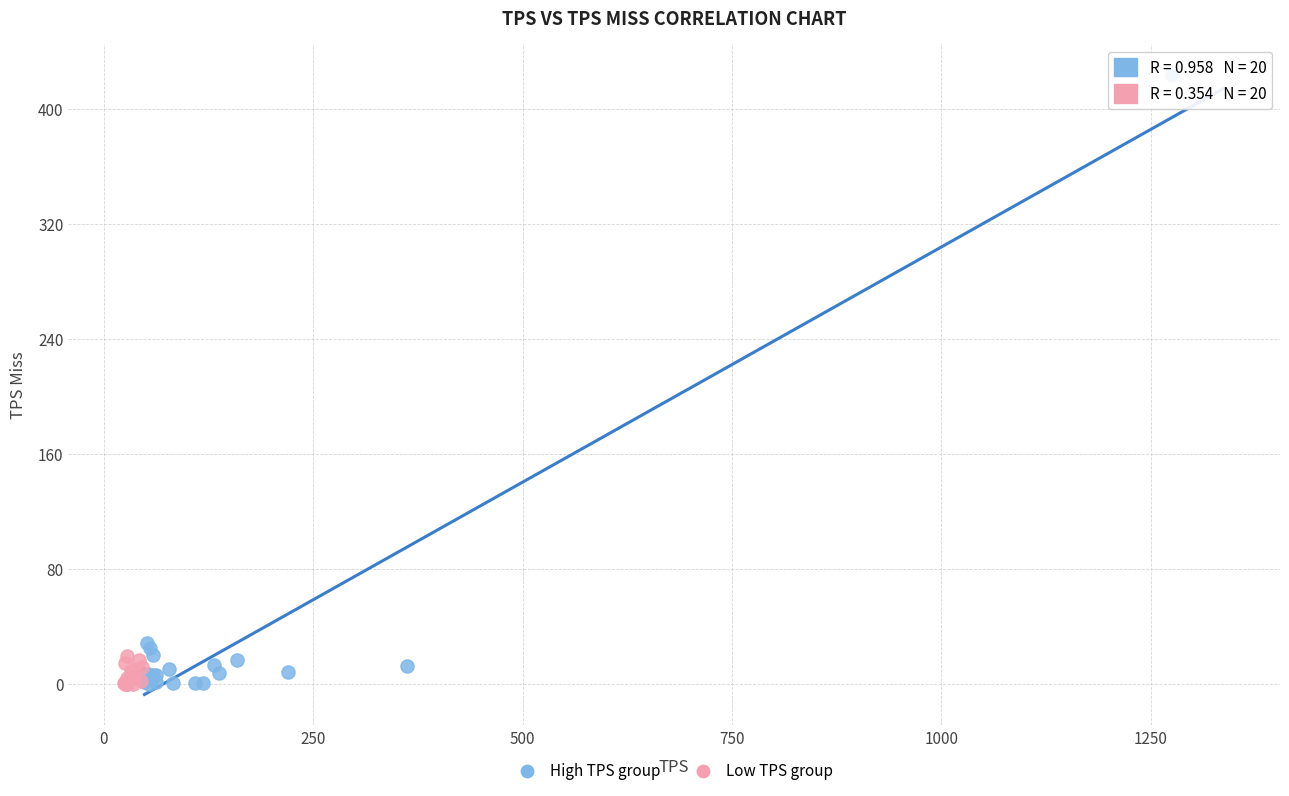

What are all the series names shown in the legend?

High TPS group, Low TPS group